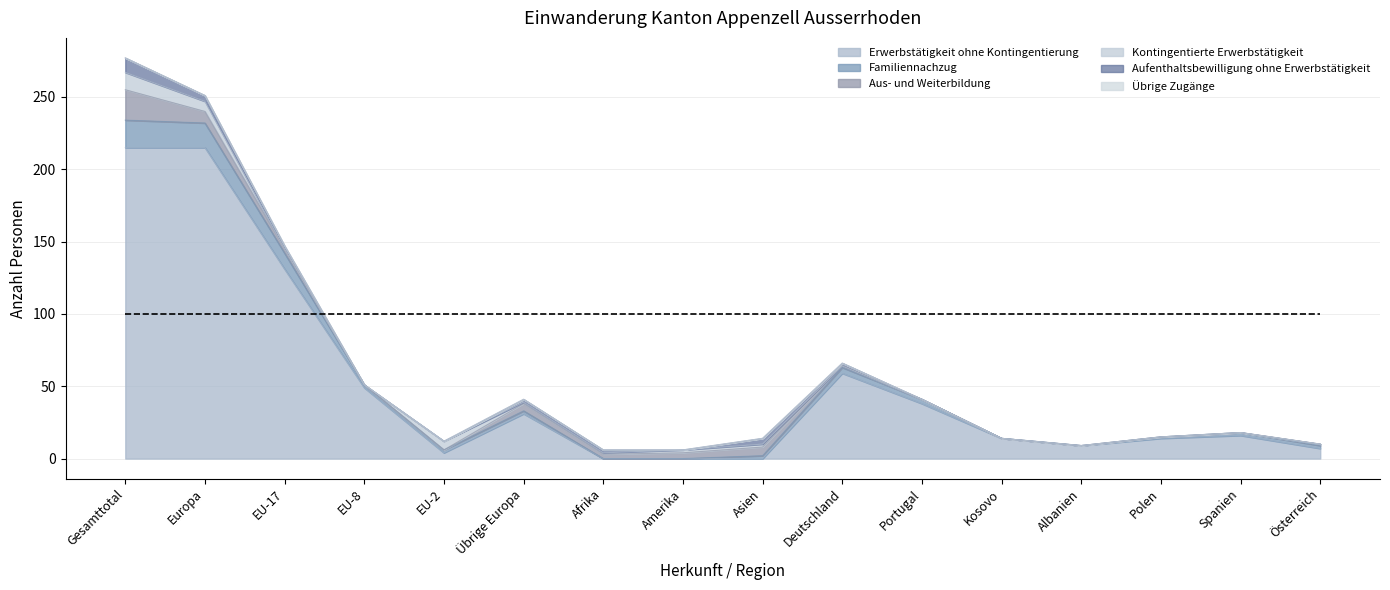

How many lines are shown in the chart?

6